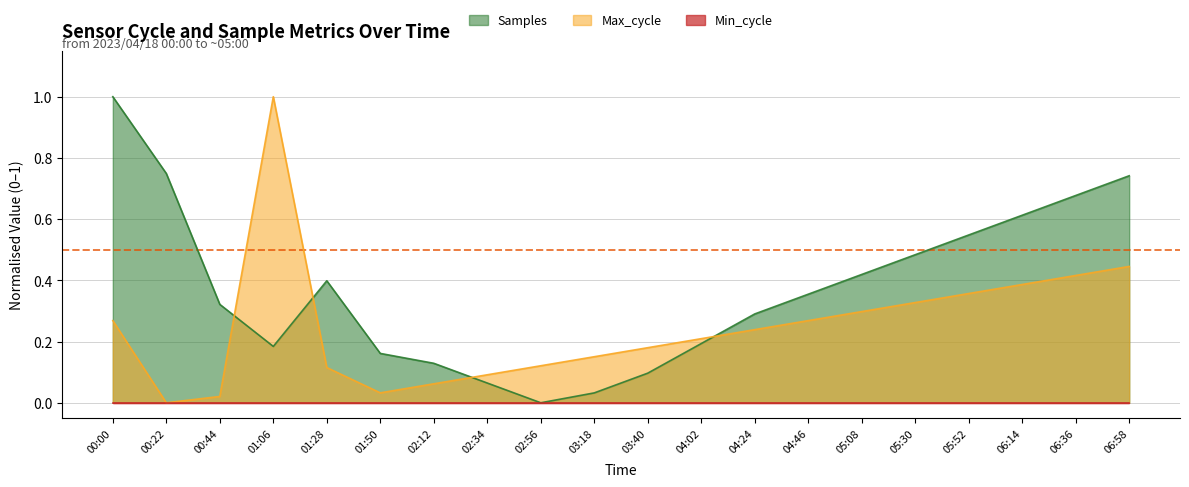

Where is Samples nearest to the value 0?

02:56